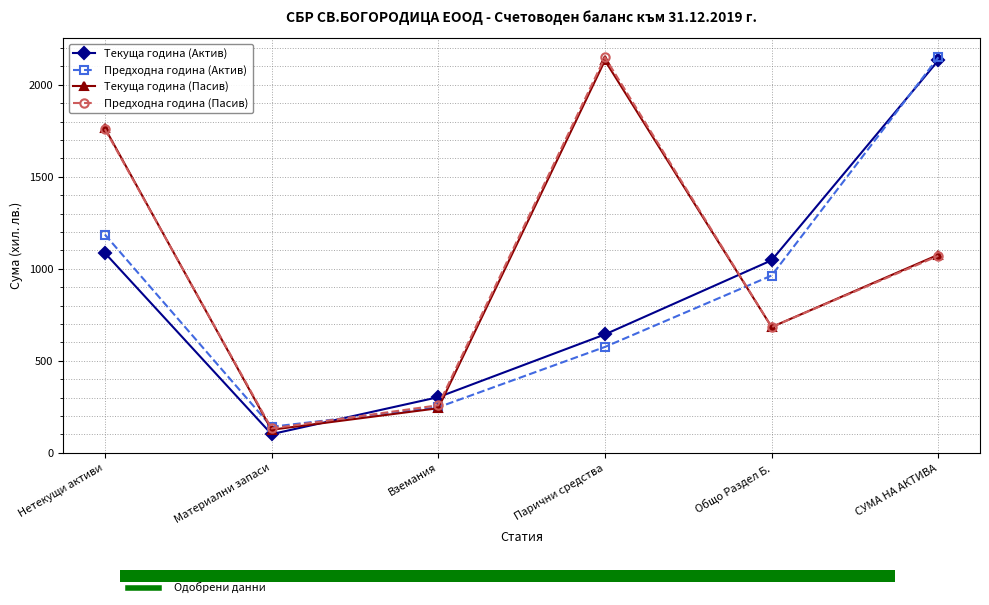

What is the label of the 2nd bar from the left?

Материални запаси